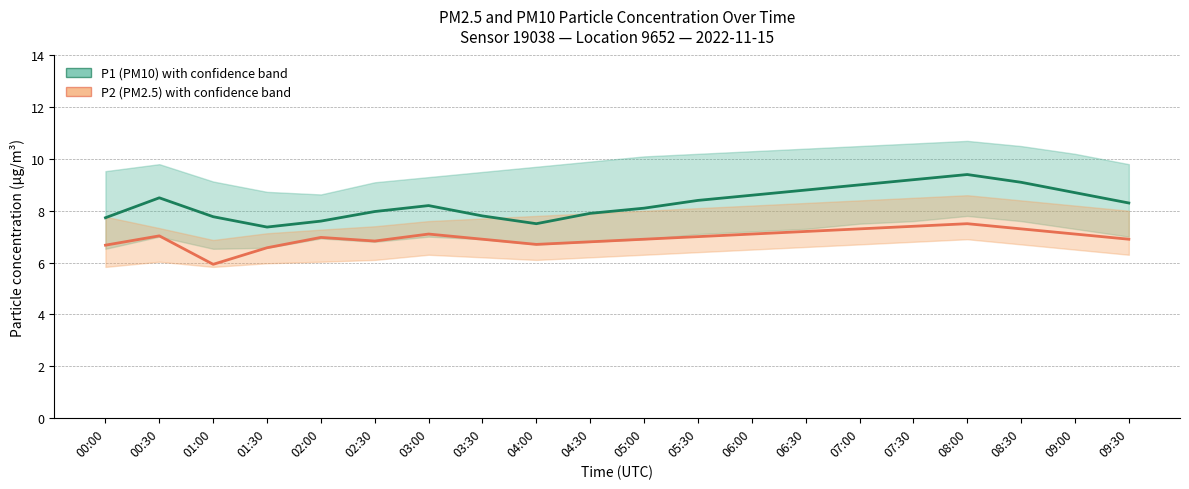

What are all the series names shown in the legend?

P1 (PM10), P2 (PM2.5)